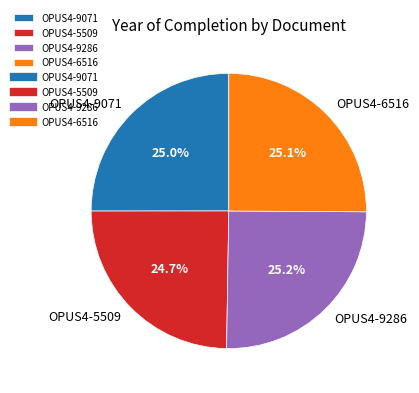

Is it true that OPUS4-5509 is 25% of the pie?

True